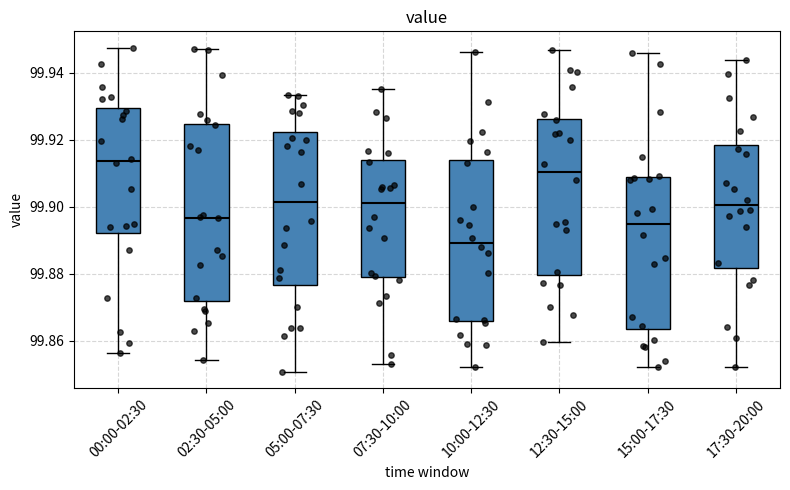

Reading left to right, transcribe this box plot: for each box, give where its median line is, the range the box spans, and where its two whiskers end, as read against the y-axis. The values are not printed on the chart, so give them approximately, as read against the axis.

00:00-02:30: median 99.914, box 99.892 to 99.930, whiskers 99.856 to 99.948
02:30-05:00: median 99.896, box 99.872 to 99.924, whiskers 99.854 to 99.948
05:00-07:30: median 99.902, box 99.876 to 99.922, whiskers 99.850 to 99.934
07:30-10:00: median 99.902, box 99.880 to 99.914, whiskers 99.854 to 99.936
10:00-12:30: median 99.890, box 99.866 to 99.914, whiskers 99.852 to 99.946
12:30-15:00: median 99.910, box 99.880 to 99.926, whiskers 99.860 to 99.946
15:00-17:30: median 99.894, box 99.864 to 99.908, whiskers 99.852 to 99.946
17:30-20:00: median 99.900, box 99.882 to 99.918, whiskers 99.852 to 99.944